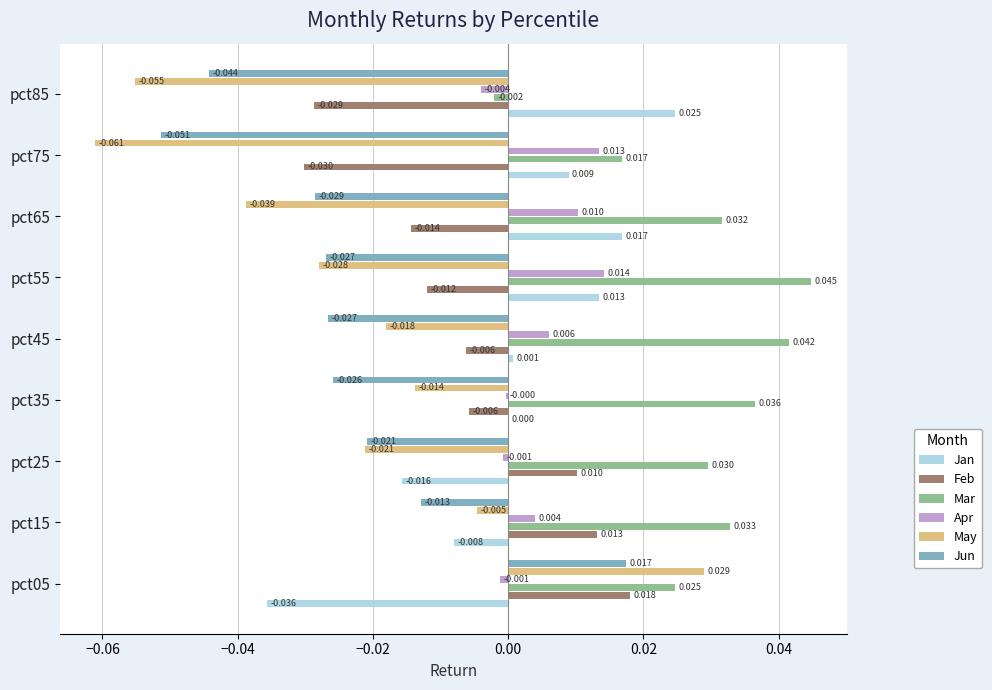

At which category is the sum across all series the highest?

pct05